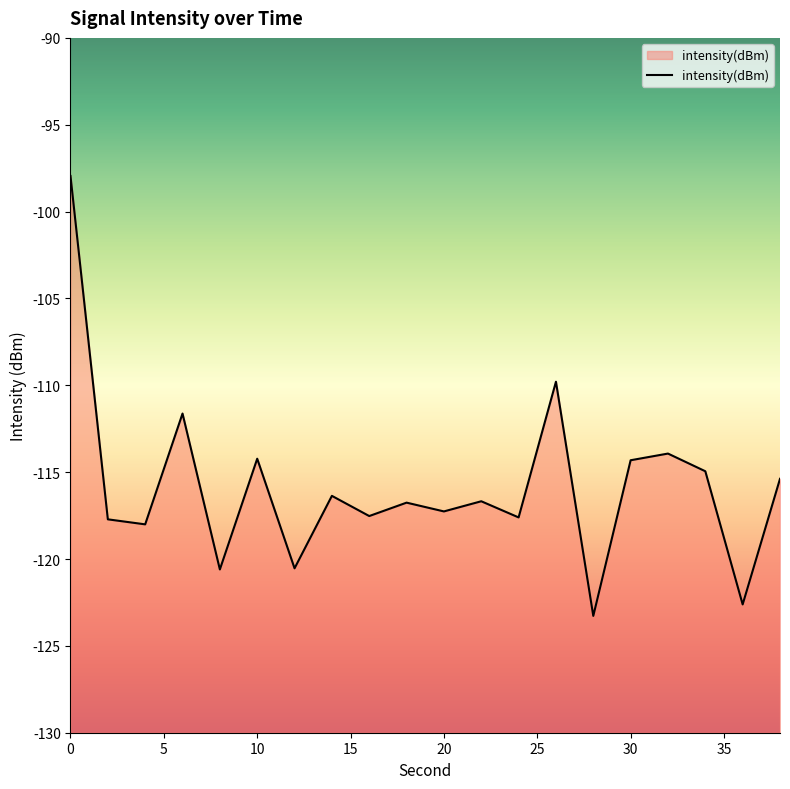

Reading left to right, transcribe all the data shown in this chart.

0=-97.9	2=-117.7	4=-118.0	6=-111.6	8=-120.6	10=-114.2	12=-120.5	14=-116.4	16=-117.5	18=-116.8	20=-117.3	22=-116.7	24=-117.6	26=-109.8	28=-123.3	30=-114.3	32=-113.9	34=-114.9	36=-122.6	38=-115.4